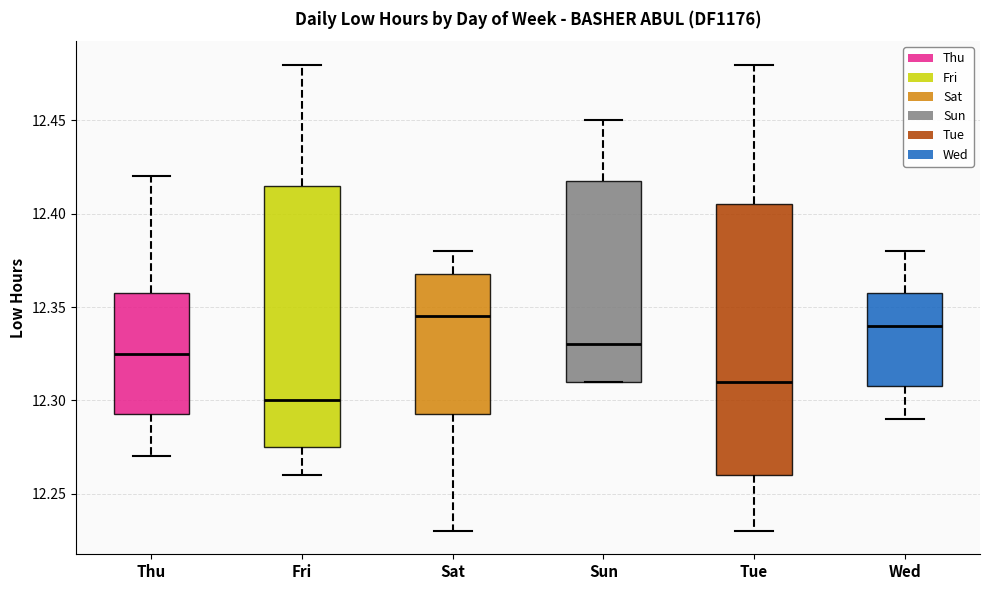

Reading left to right, transcribe this box plot: for each box, give where its median line is, the range the box spans, and where its two whiskers end, as read against the y-axis. The values are not printed on the chart, so give them approximately, as read against the axis.

Thu: median 12.325, box 12.295 to 12.360, whiskers 12.270 to 12.420
Fri: median 12.300, box 12.275 to 12.415, whiskers 12.260 to 12.480
Sat: median 12.345, box 12.295 to 12.370, whiskers 12.230 to 12.380
Sun: median 12.330, box 12.310 to 12.420, whiskers 12.310 to 12.450
Tue: median 12.310, box 12.260 to 12.405, whiskers 12.230 to 12.480
Wed: median 12.340, box 12.310 to 12.360, whiskers 12.290 to 12.380